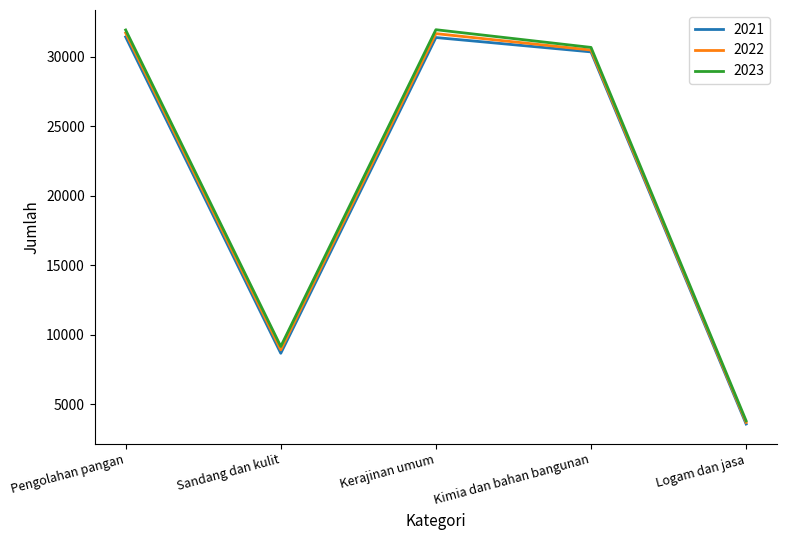

What position from the right is Pengolahan pangan?

5